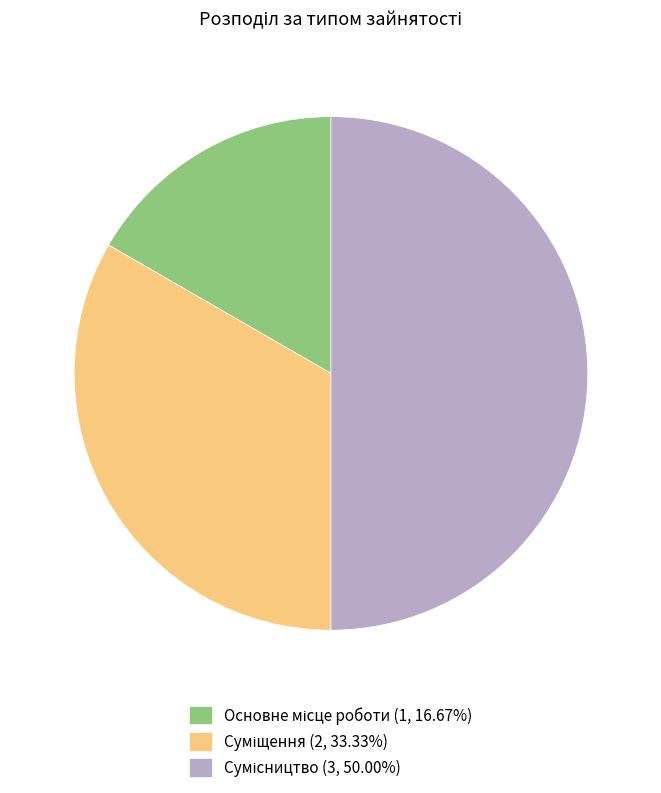

Count the number of slices in the pie.

3